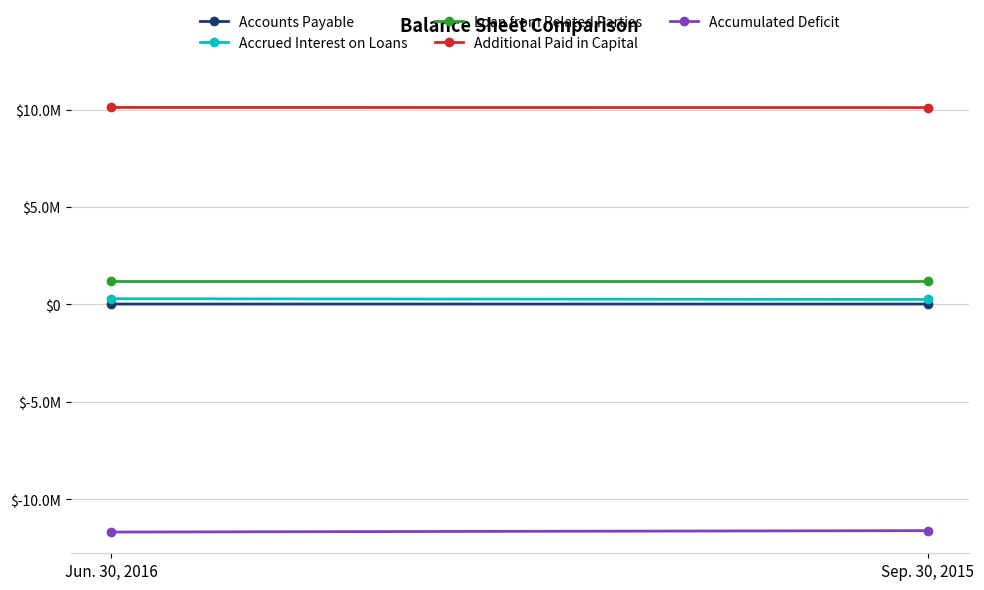

Which category has the lowest value in the Loan from Related Parties series?

Jun. 30, 2016